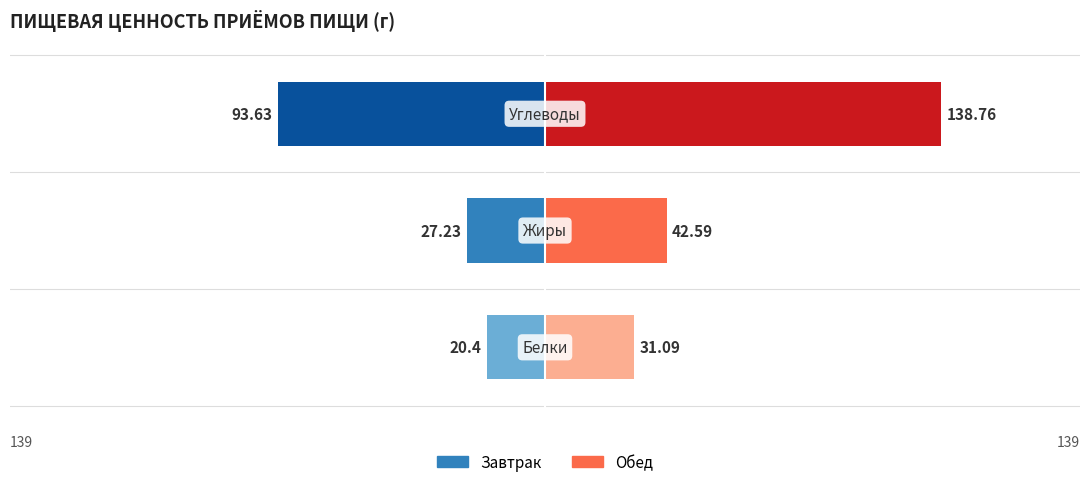

At 1, list the series in order from largest to smallest.

Обед, Завтрак